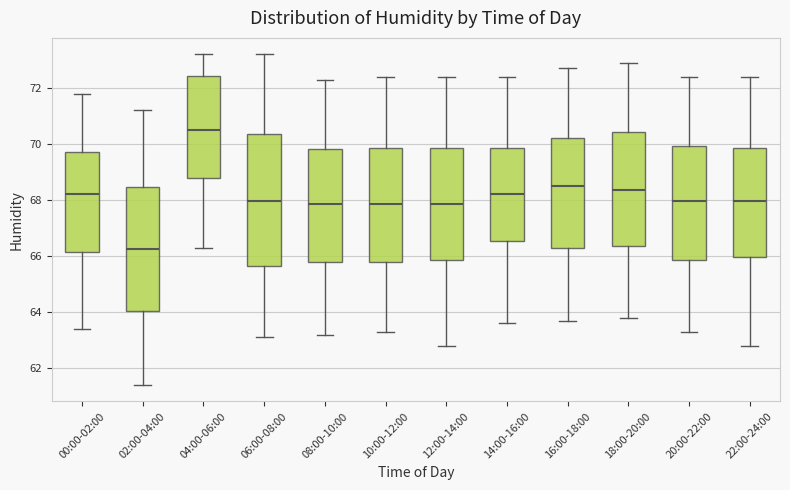

Where does the upper whisker of the box for 08:00-10:00 end on the y-axis? The values are not printed on the chart, so give them approximately, as read against the axis.

72.4